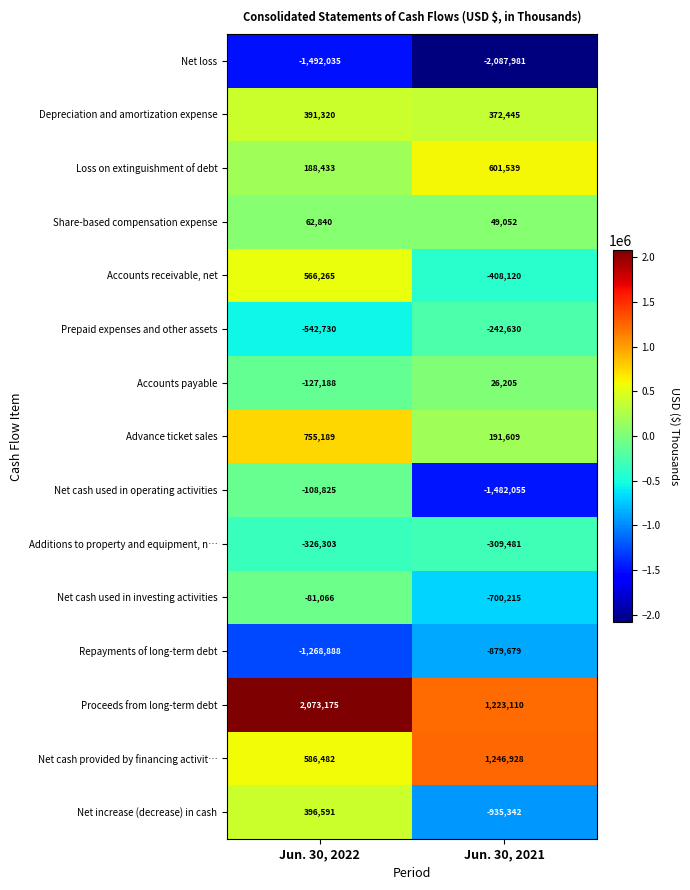

What is the sum of all Loss on extinguishment of debt values?

789972